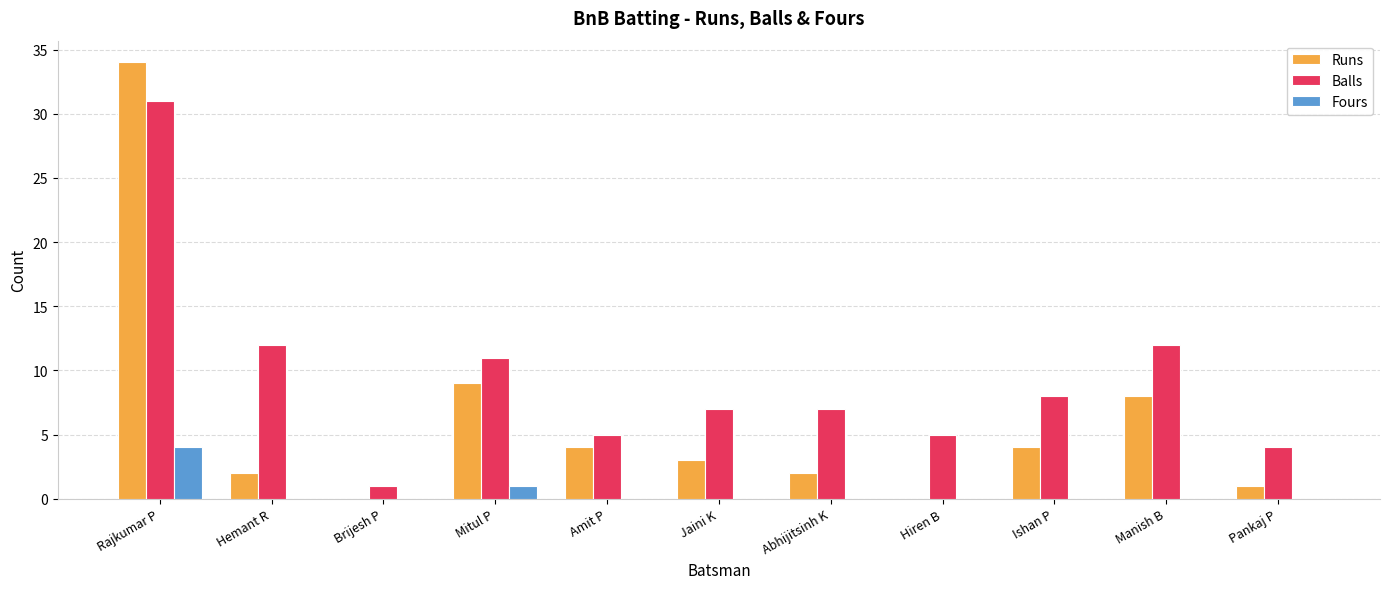

True or false: Balls has a value of 11 at Ishan P.

False